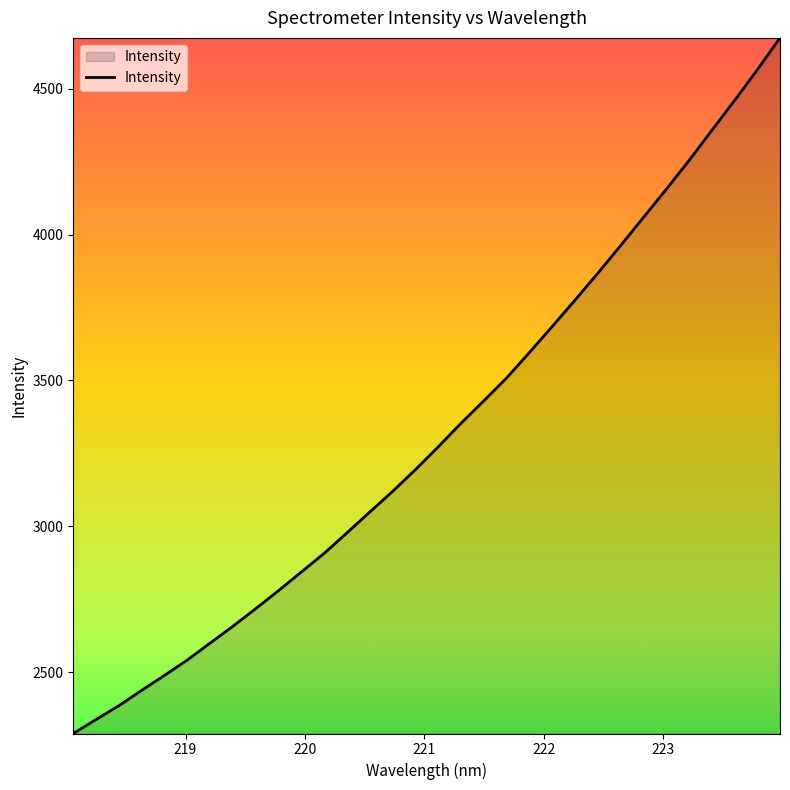

What is the greatest value displayed?

4674.0